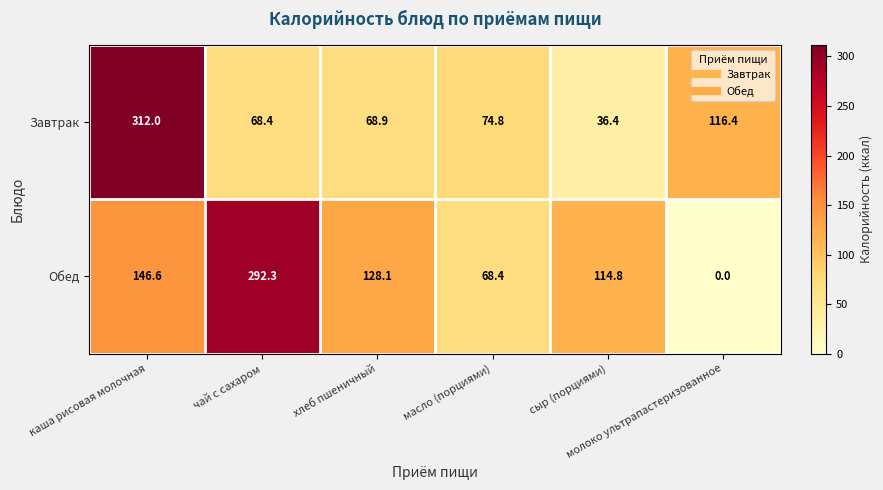

Which series has the largest range (max minus min)?

Обед